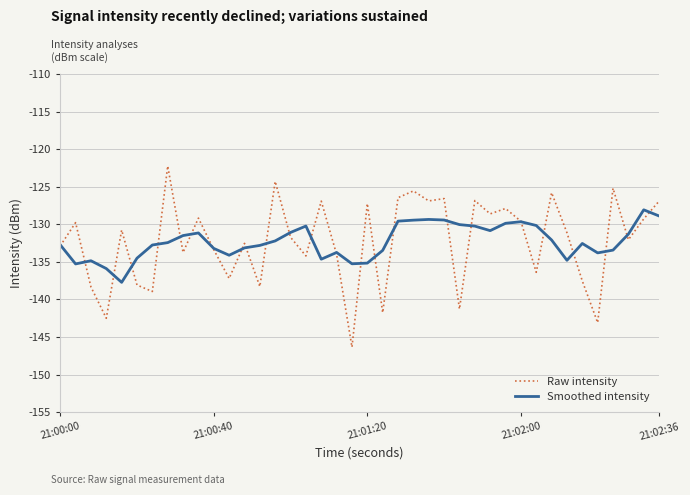

Which series has the widest spread of values?

Raw intensity